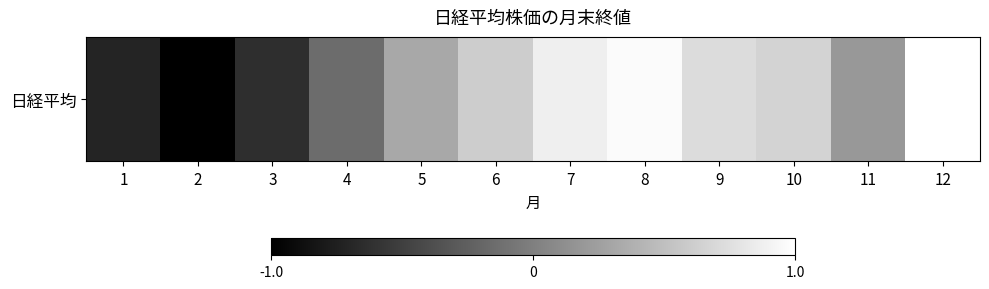

Rank the categories by value from highest to lowest.

12, 8, 7, 9, 10, 6, 5, 11, 4, 3, 1, 2